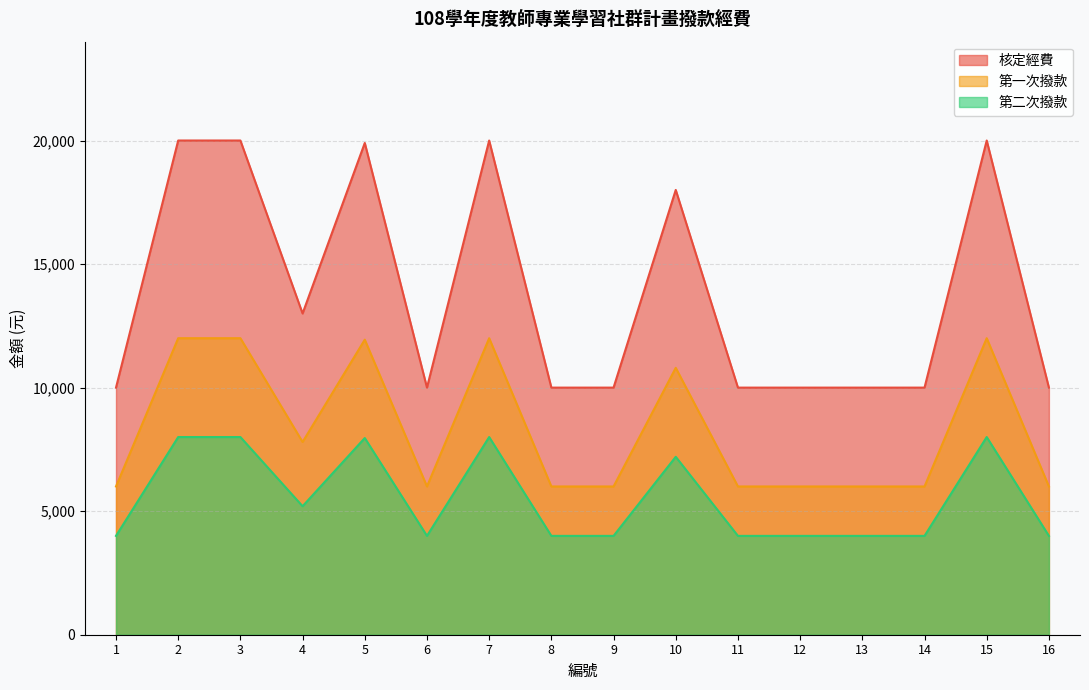

At which category is the sum across all series the highest?

2